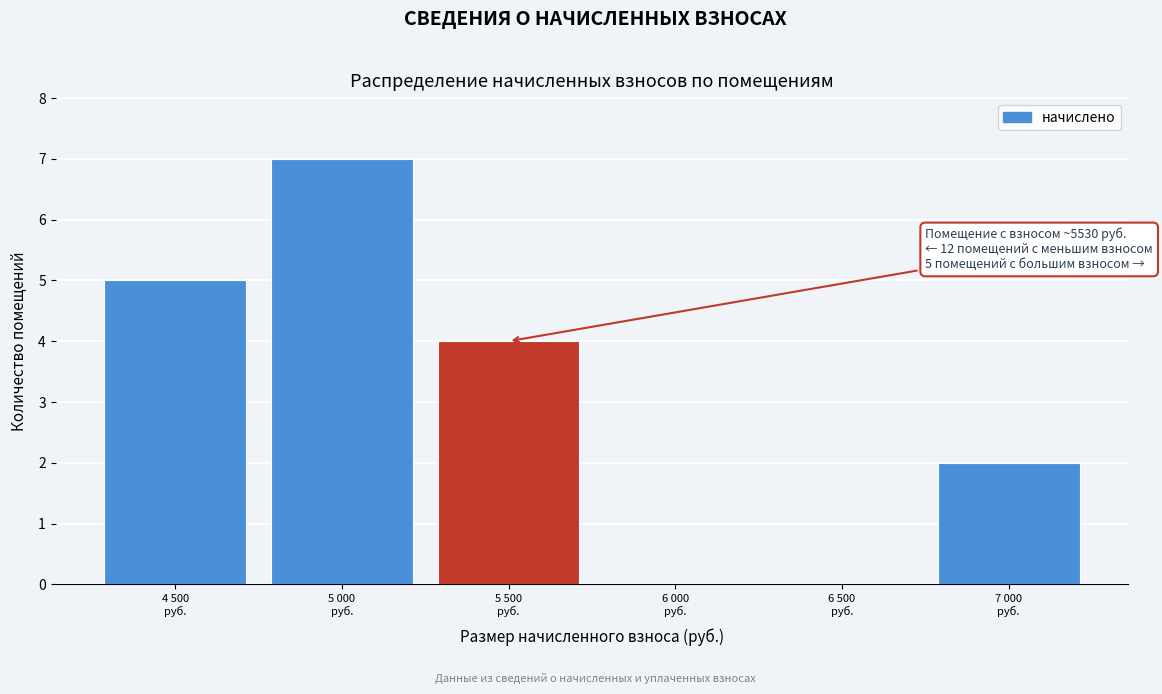

What is the greatest value displayed?

7